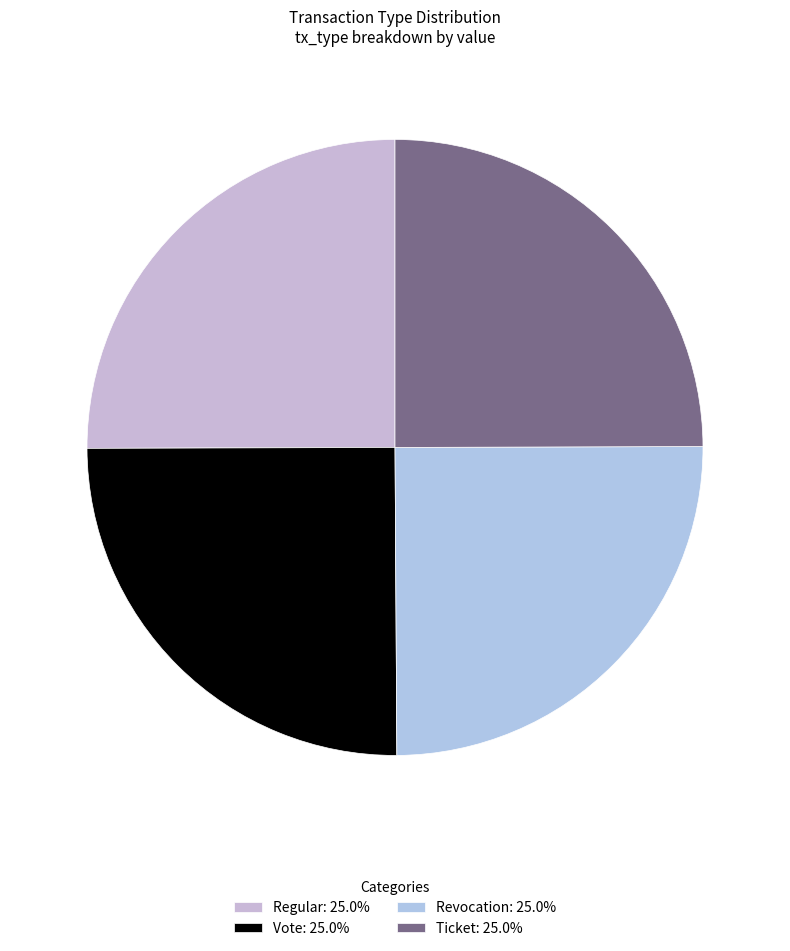

What is the total percentage of Revocation and Regular?

50.0%